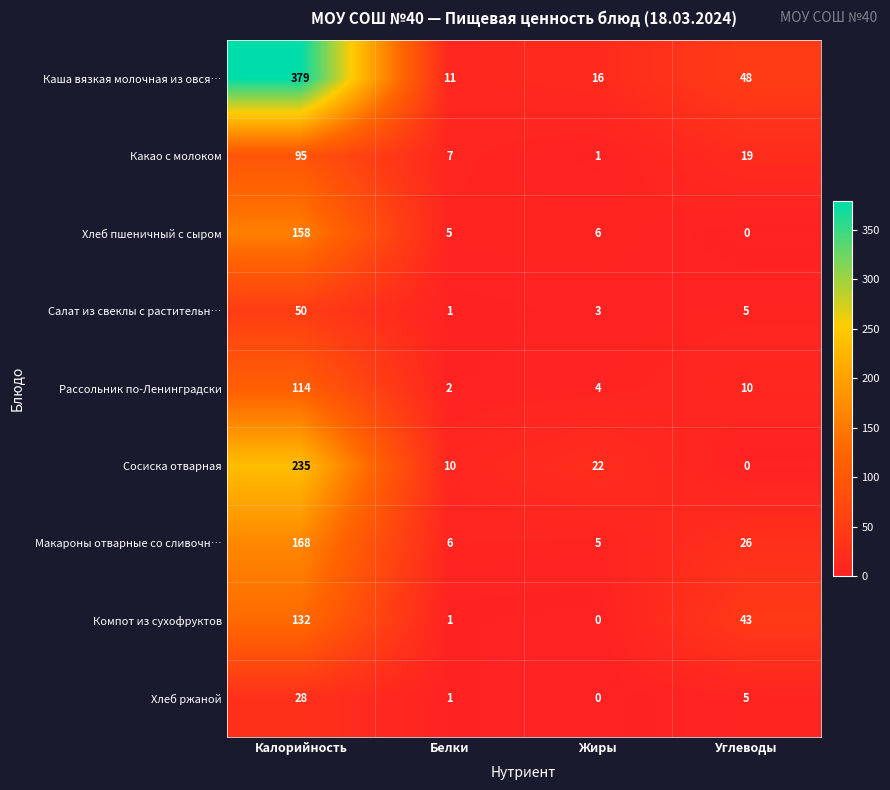

Which series has the largest total across all categories?

Каша вязкая молочная из овся…